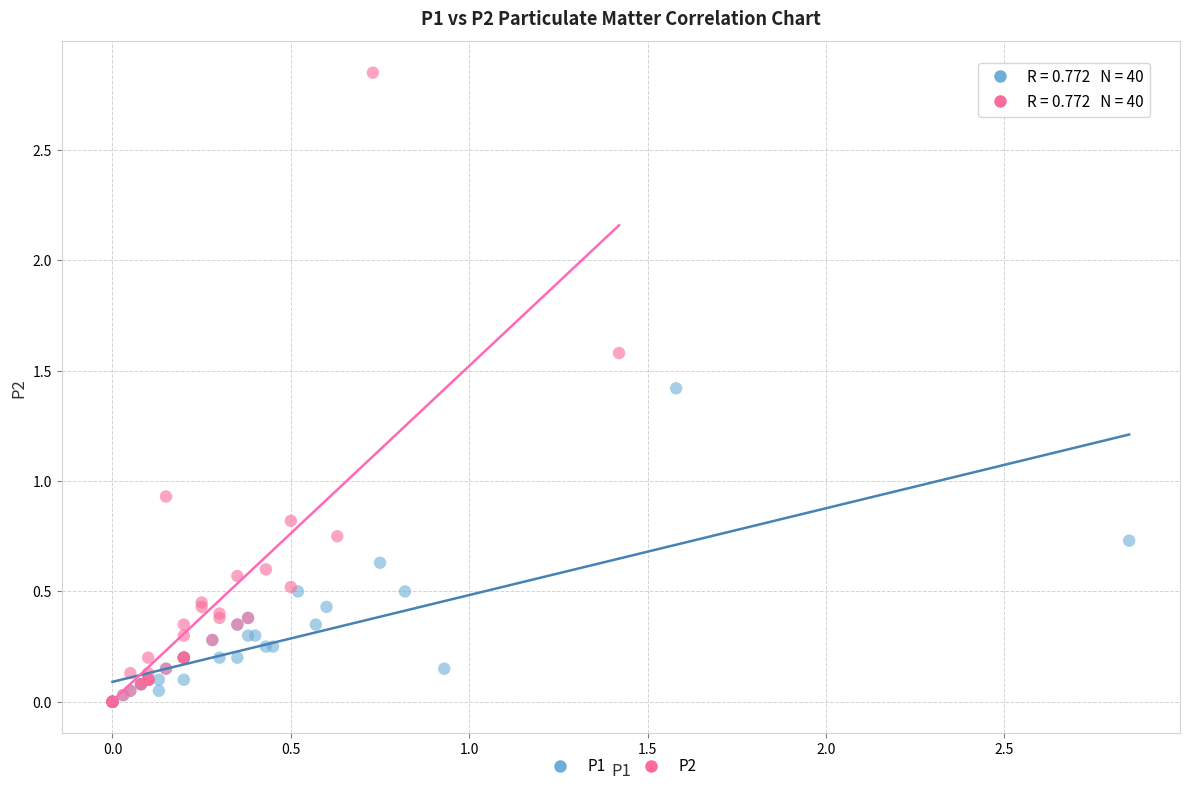

What are all the series names shown in the legend?

P1, P2